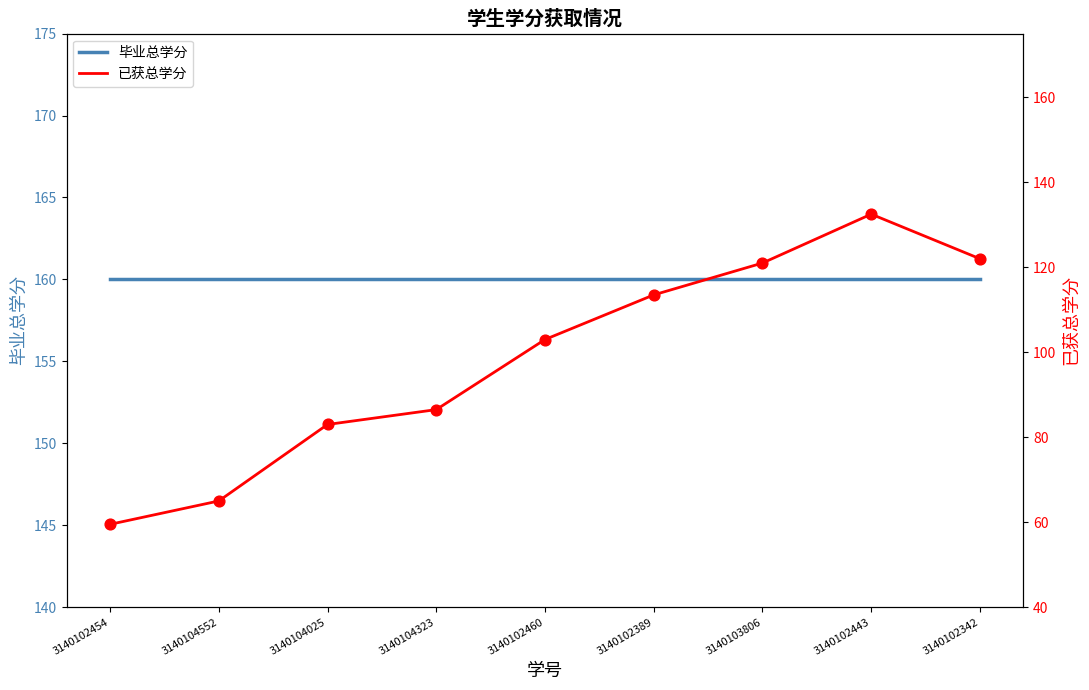

At how many categories does at least one series exceed 138?

9